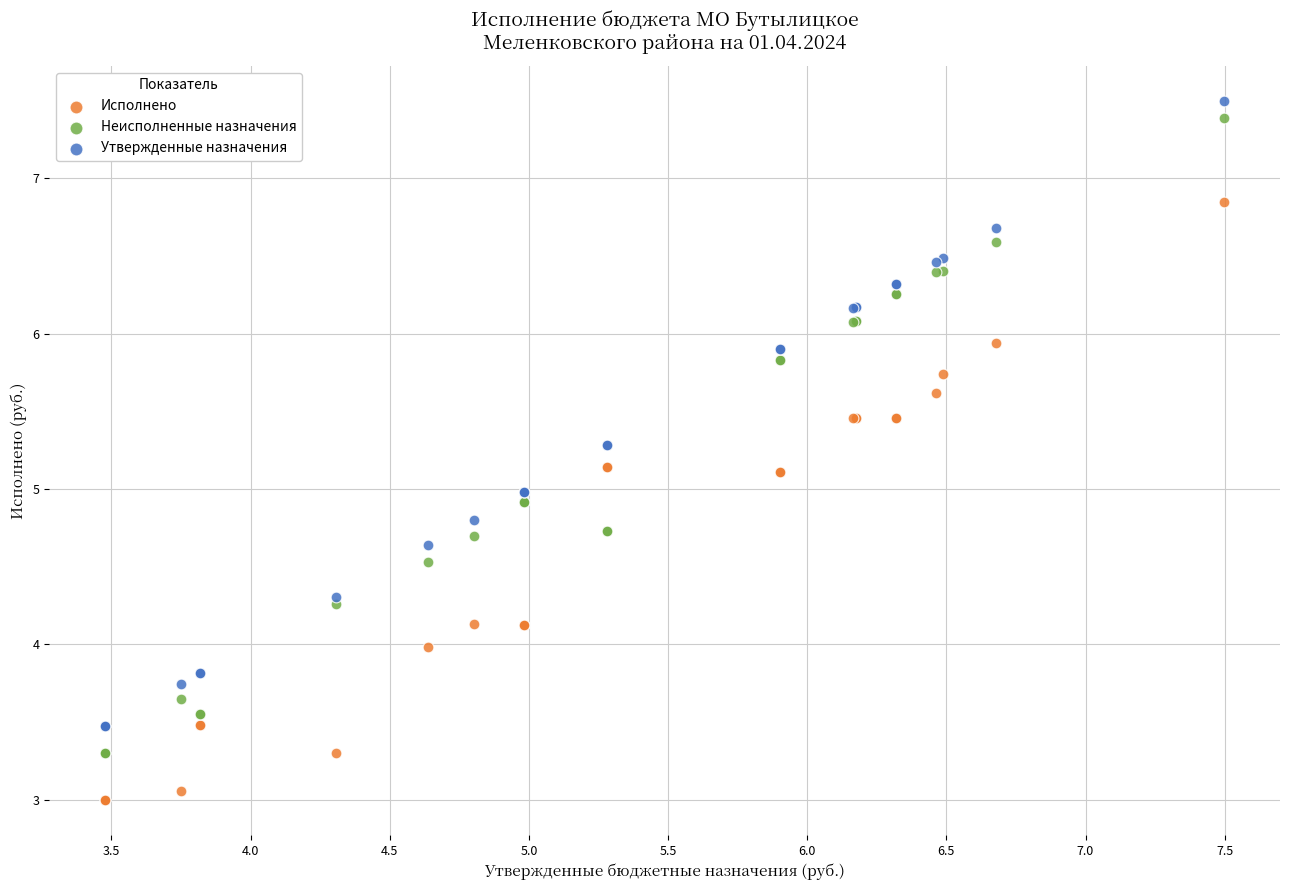

What are all the series names shown in the legend?

Исполнено, Неисполненные назначения, Утвержденные назначения